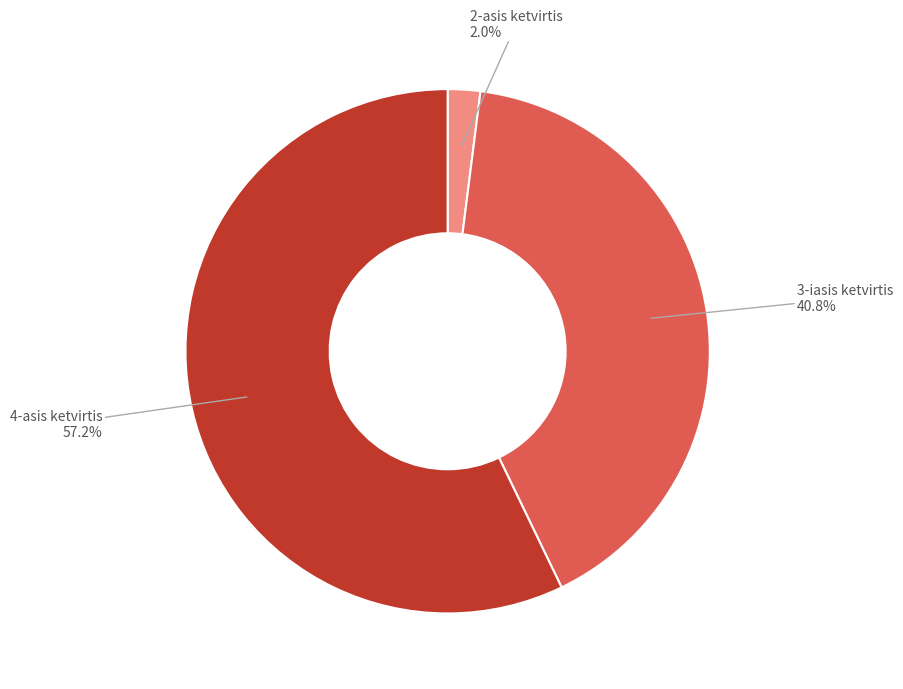

Is there a majority slice in this chart?

Yes